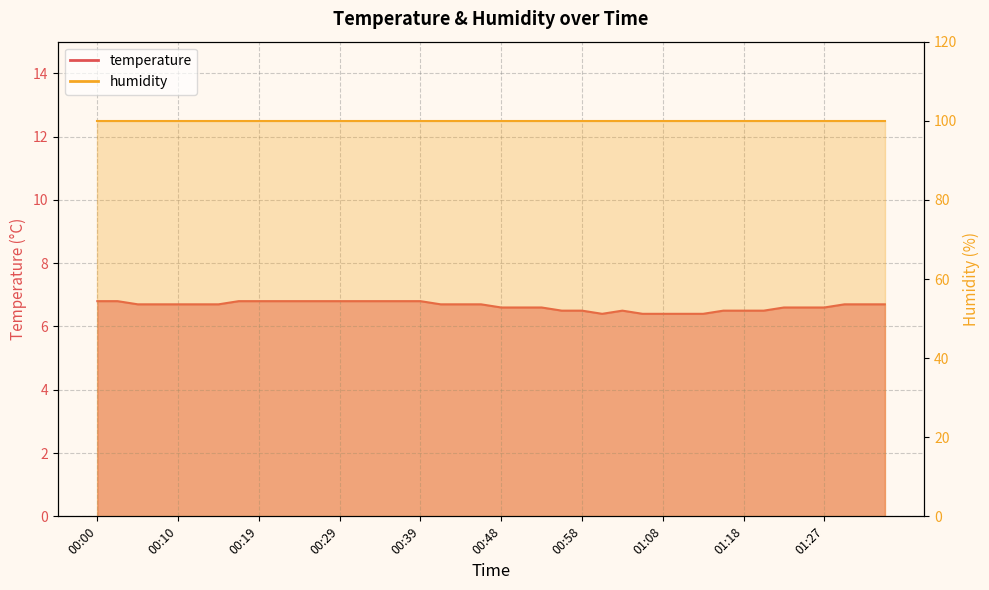

What position from the right is 00:29?

28